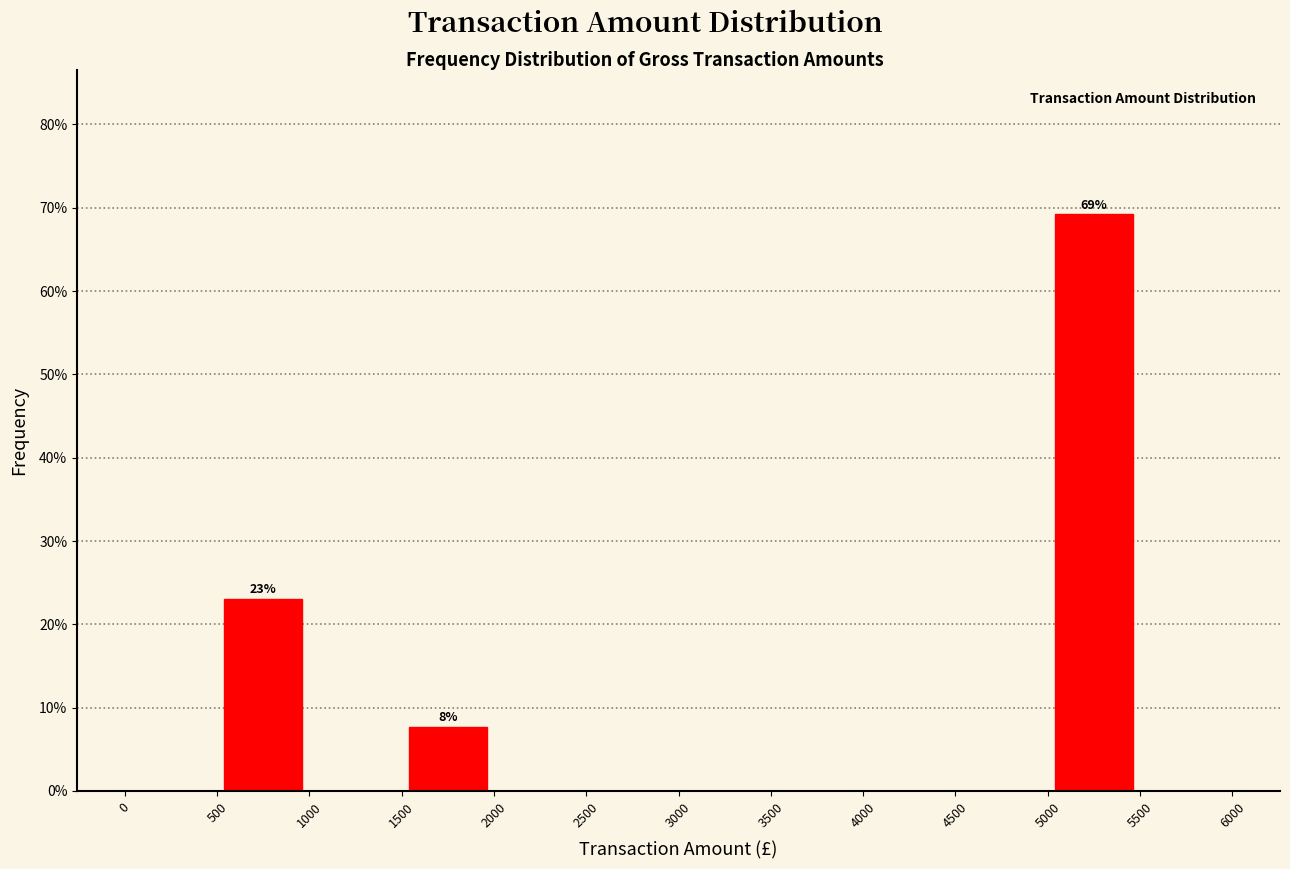

Over which range of the x-axis is the bar tallest?

5000 to 5500